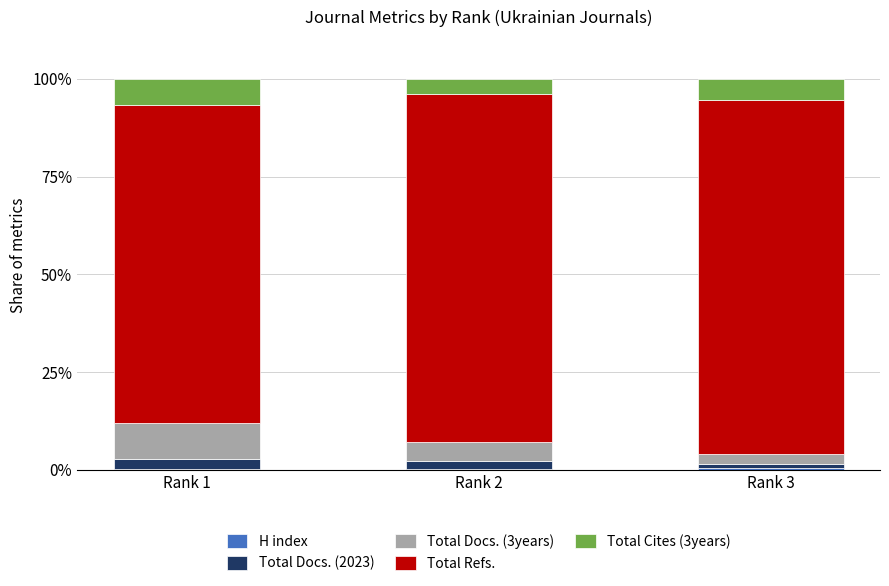

What is the sum of all Total Refs. values?

261.2